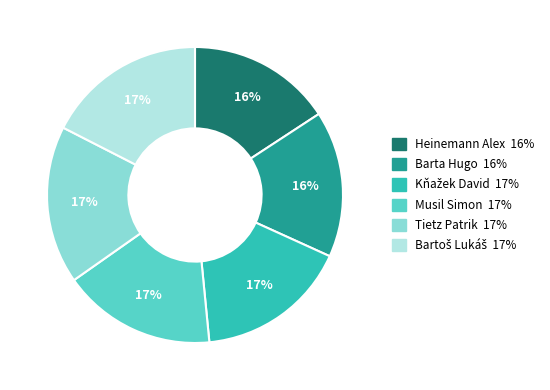

To the nearest percent, what is the average slice percentage?

17%